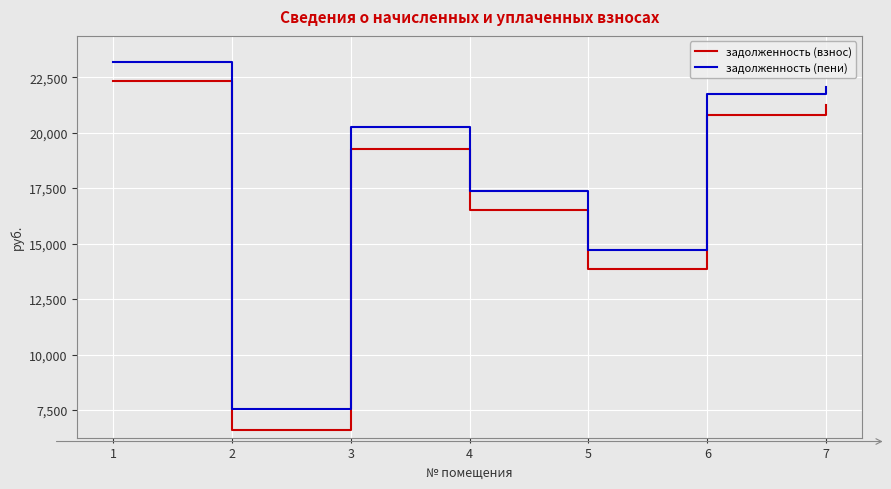

At which category is the sum across all series the highest?

1